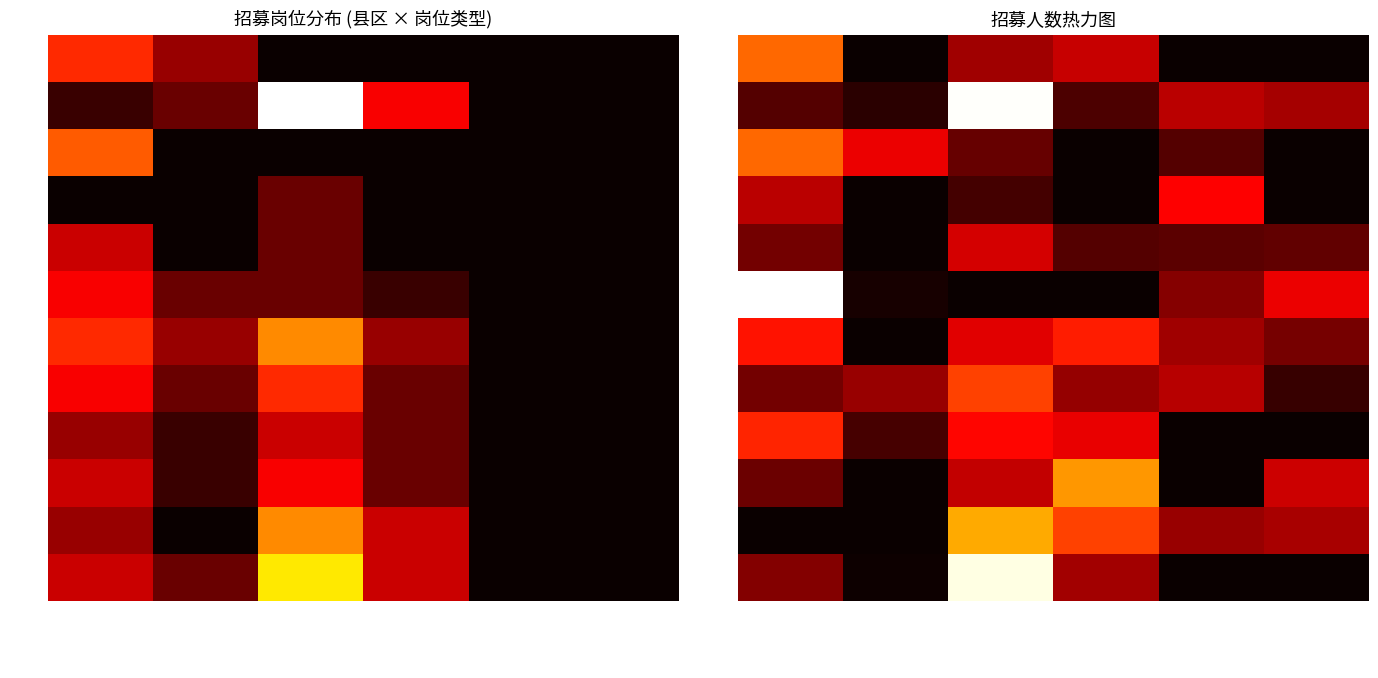

How many 济阳区 values are between 0 and 4?

4